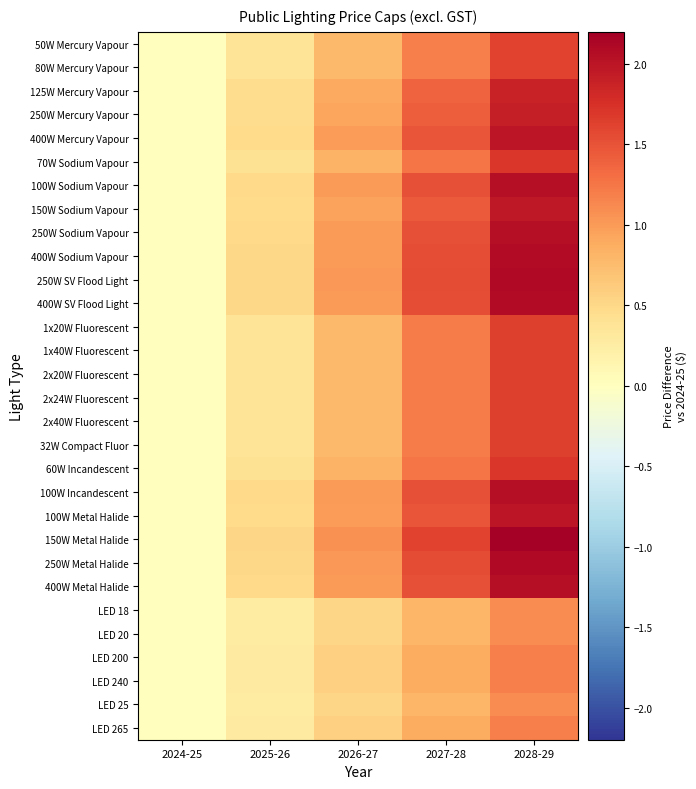

Between 2026-27 and 2024-25, which is larger?

2026-27